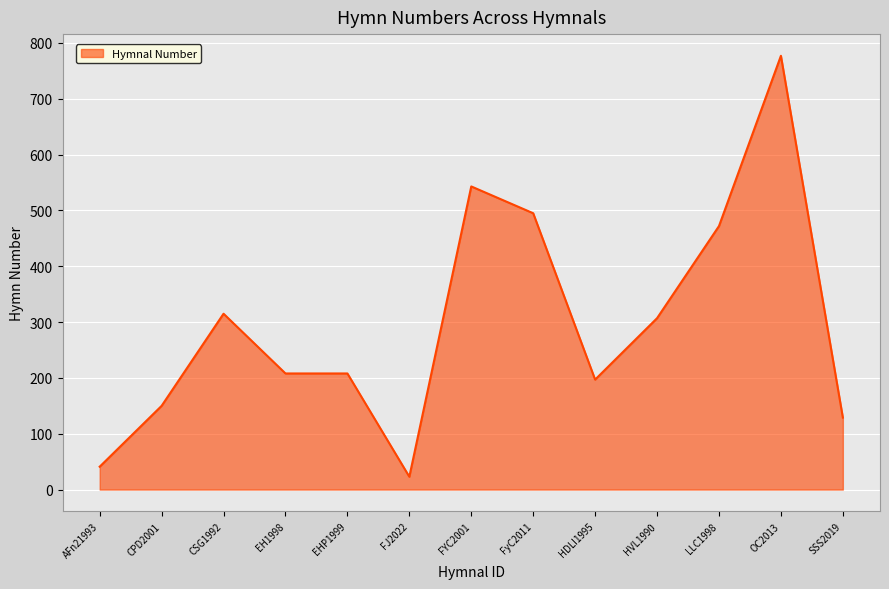

Read the value at SSS2019, to the nearest 10.

130